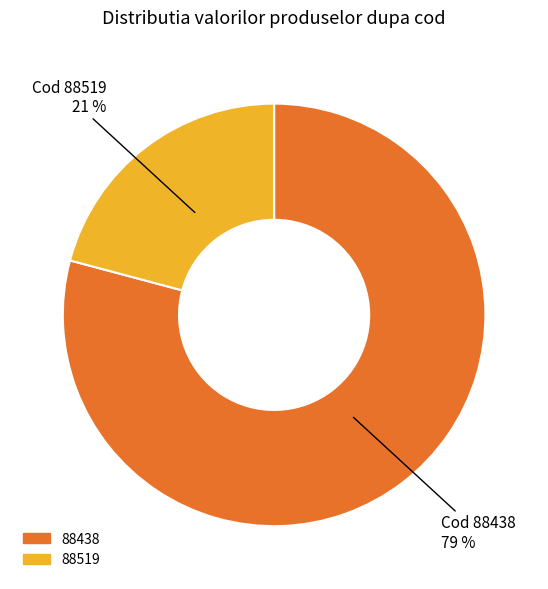

Do 88519 and 88438 together represent more than half of the pie?

Yes